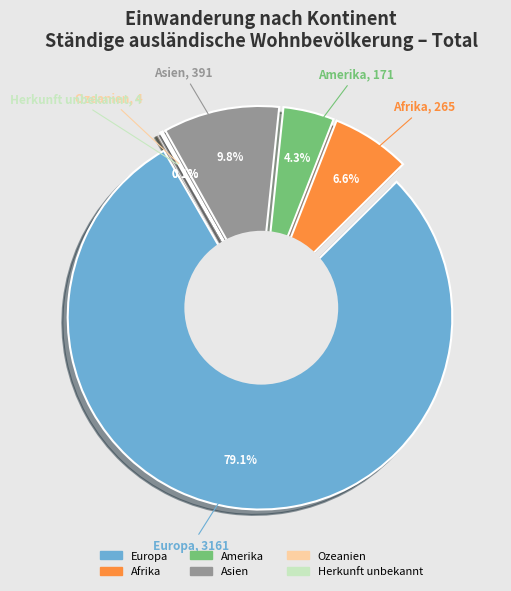

To the nearest percent, what is the average slice percentage?

17%